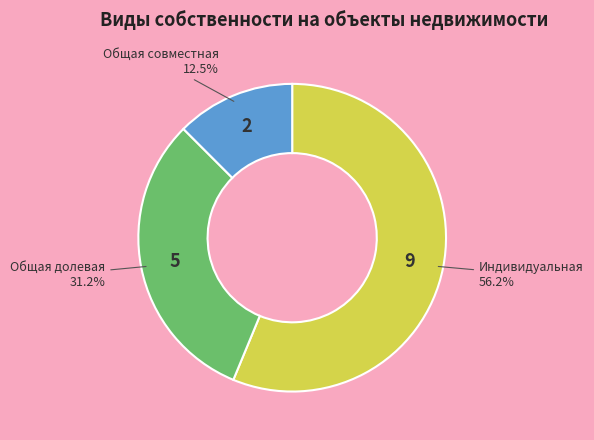

Which slice is the smallest?

Общая совместная